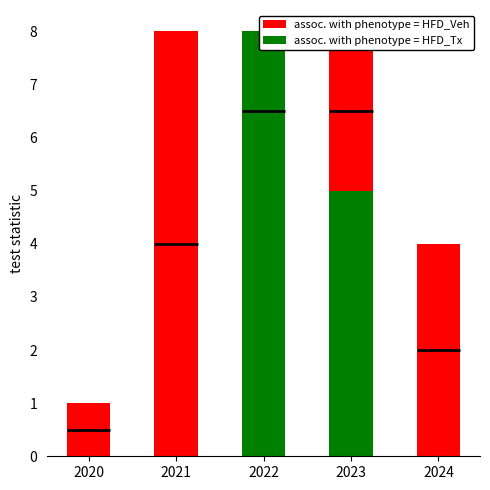

List the series in order of their overall mean, lowest first.

assoc. with phenotype = HFD_Tx, assoc. with phenotype = HFD_Veh